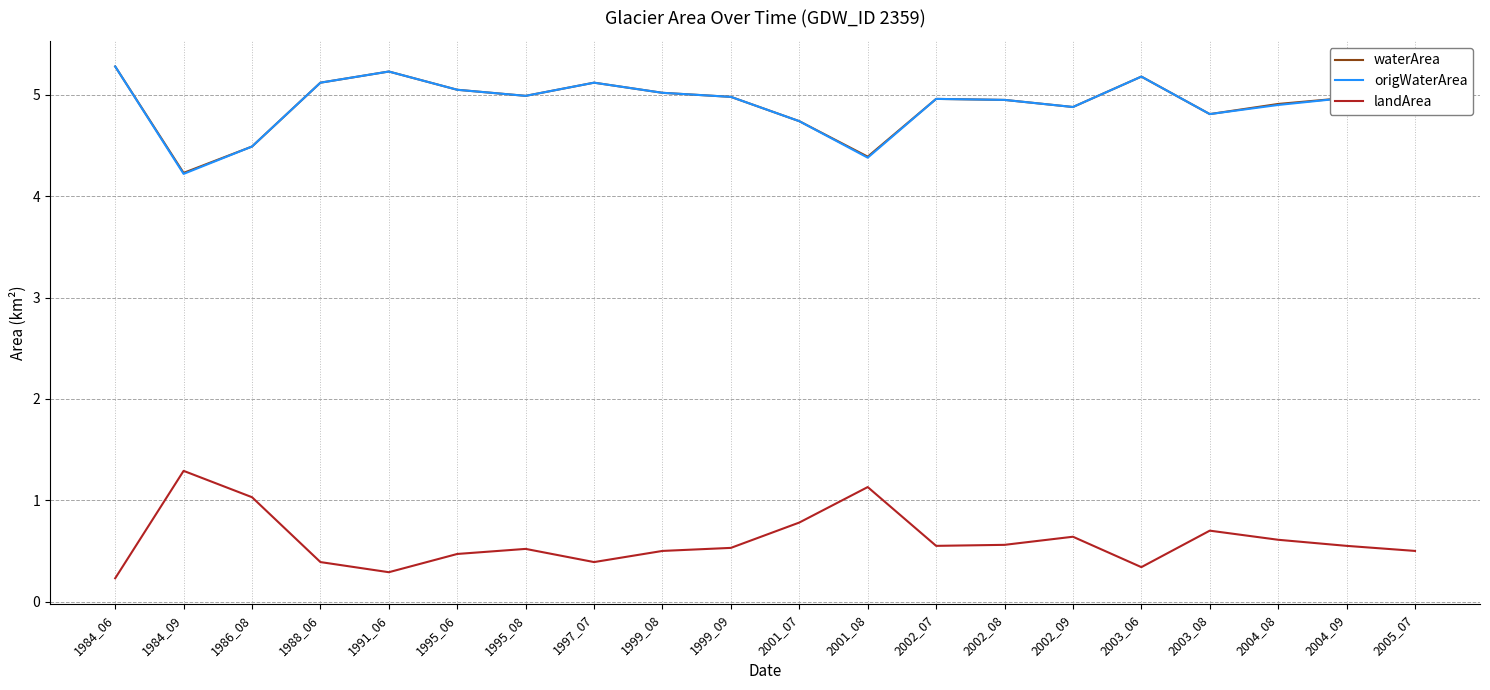

What is the total value across all series at 1999_09?

10.5